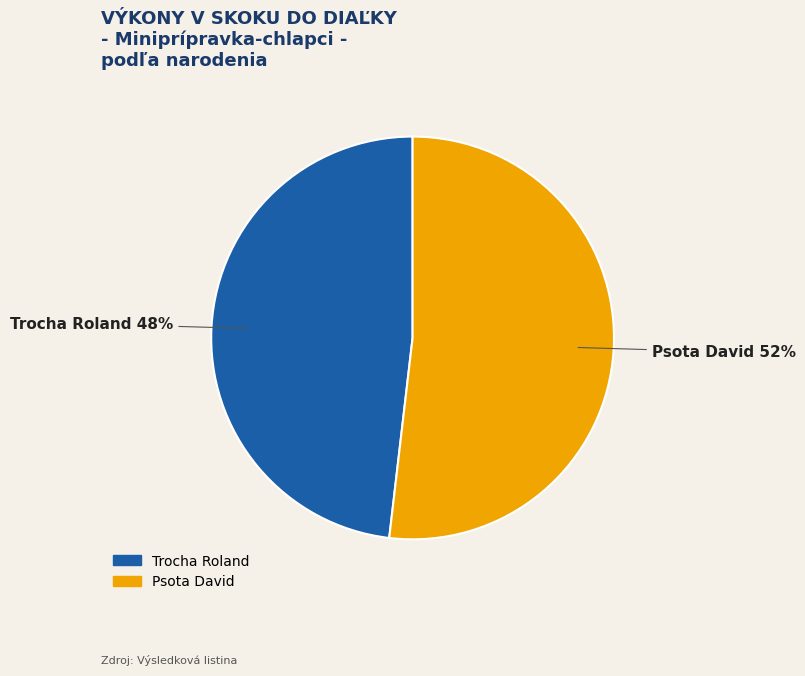

What is the largest slice in the pie chart?

Psota David